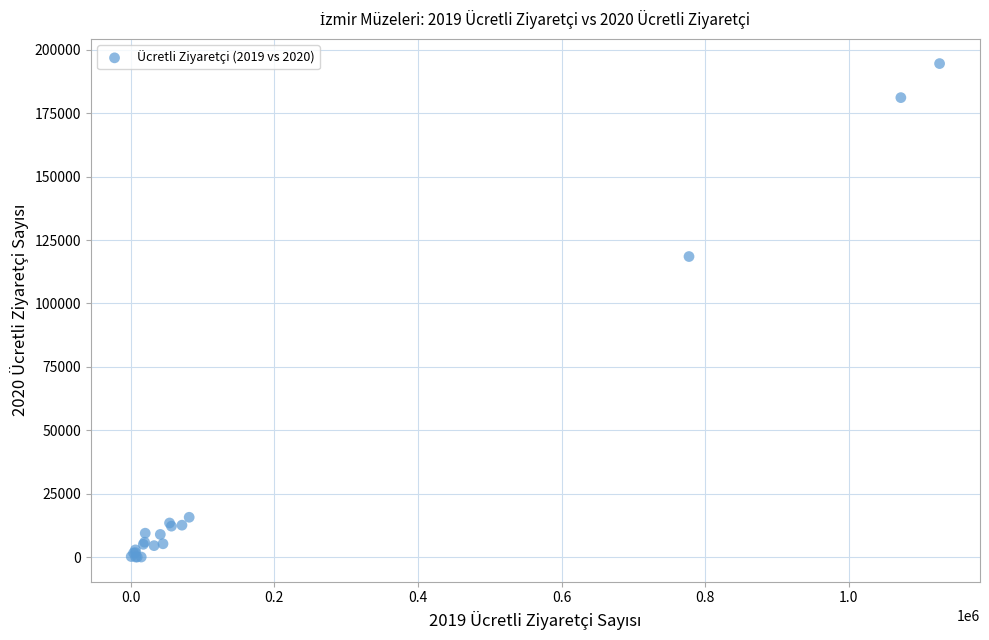

What Y value in the scatter plot is closest to 97286?

118490